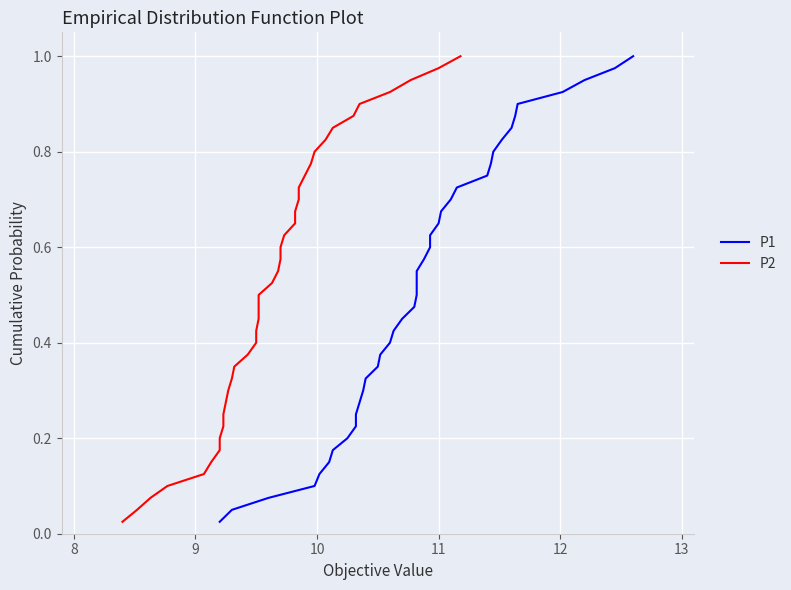

Is the value of P2 at 12 greater than the value of P1 at 24?

No